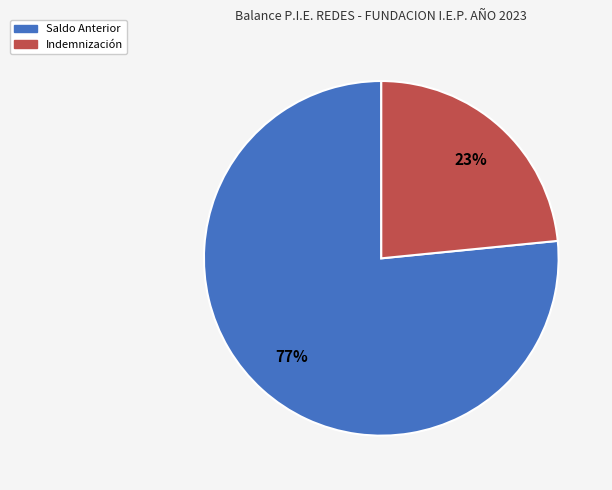

Is there a majority slice in this chart?

Yes